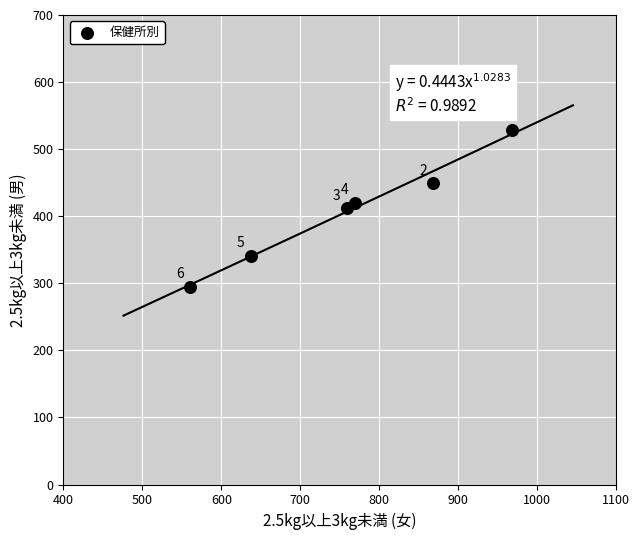

What Y value in the scatter plot is closest to 412?

412